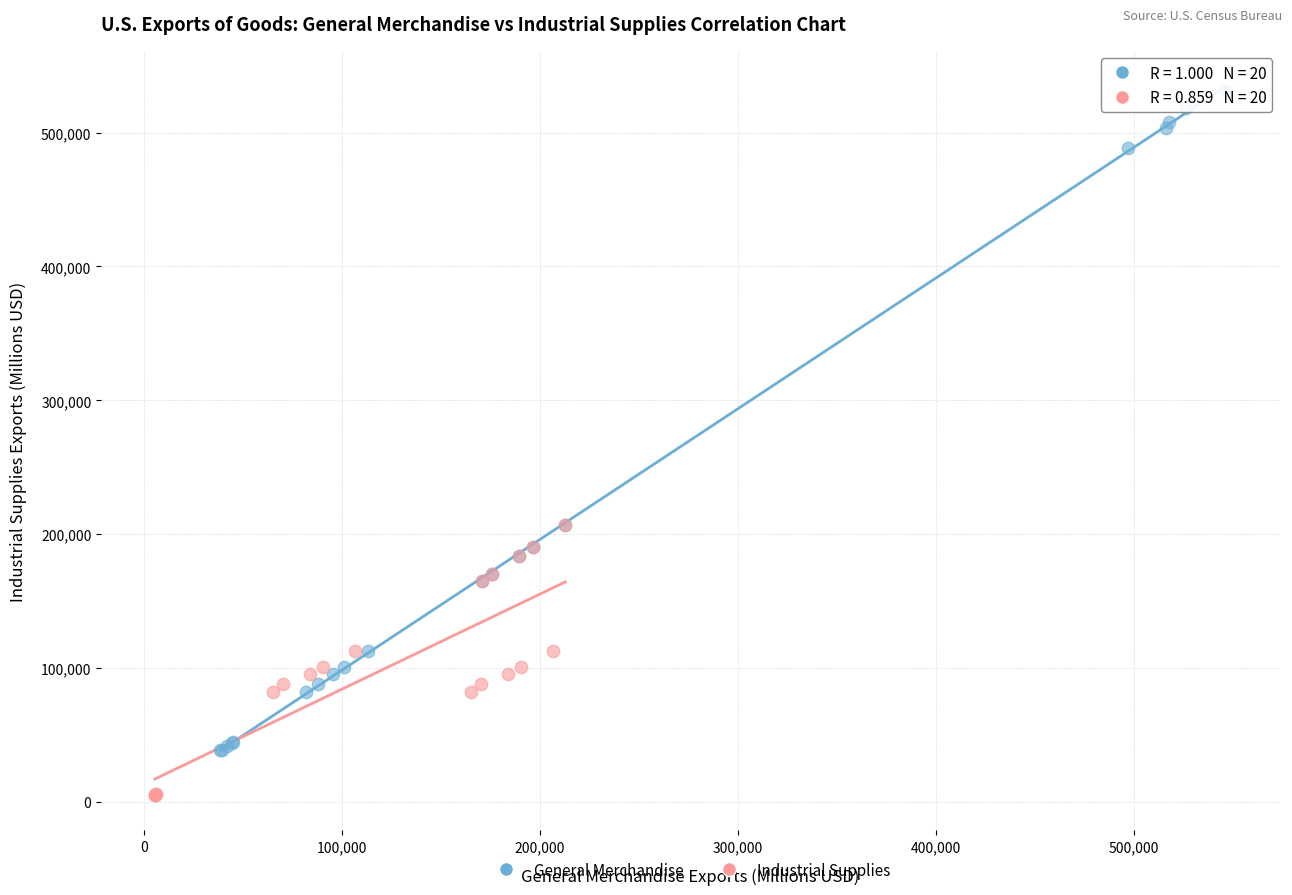

Which series contains the highest Y value?

General Merchandise